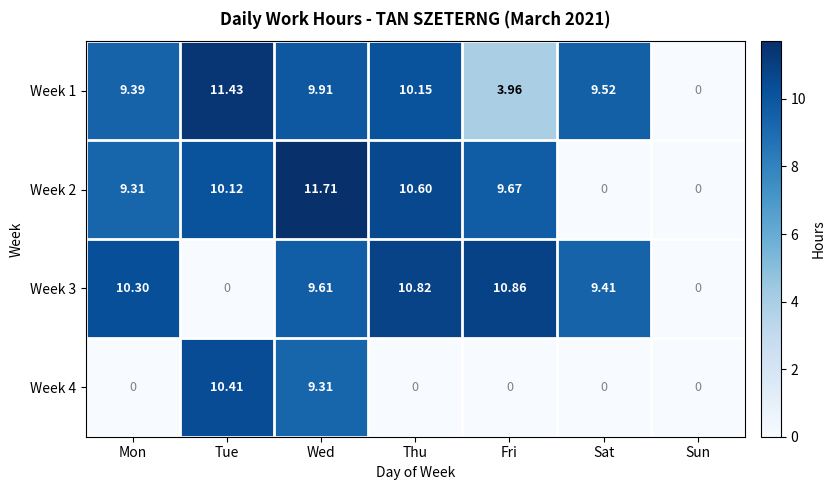

Which category has the highest value in the Week 1 series?

Tue